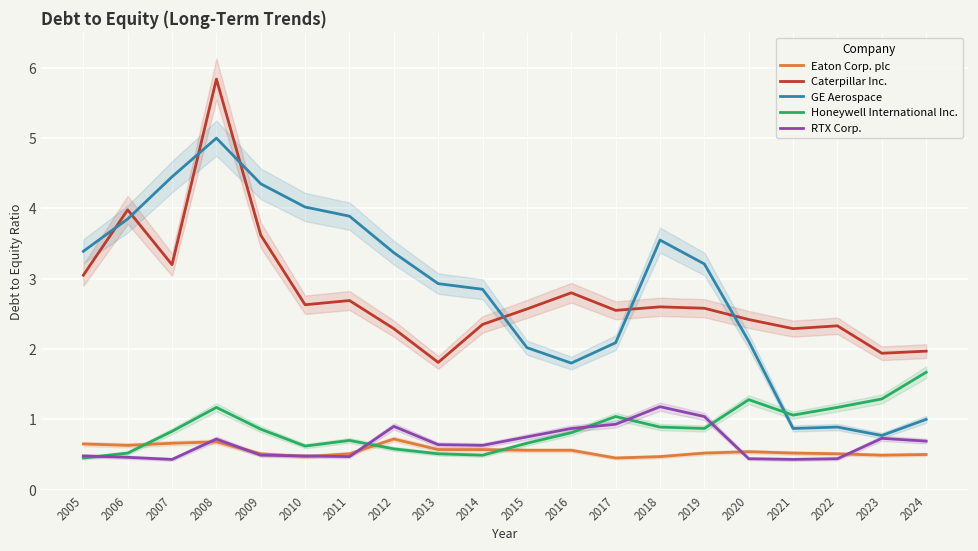

Which series ends up on top after the final intersection of RTX Corp. and Eaton Corp. plc?

RTX Corp.